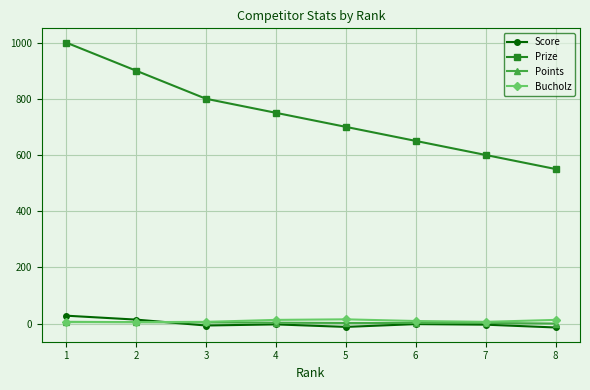

What is the difference between the maximum and second lowest values in the Score series?

40